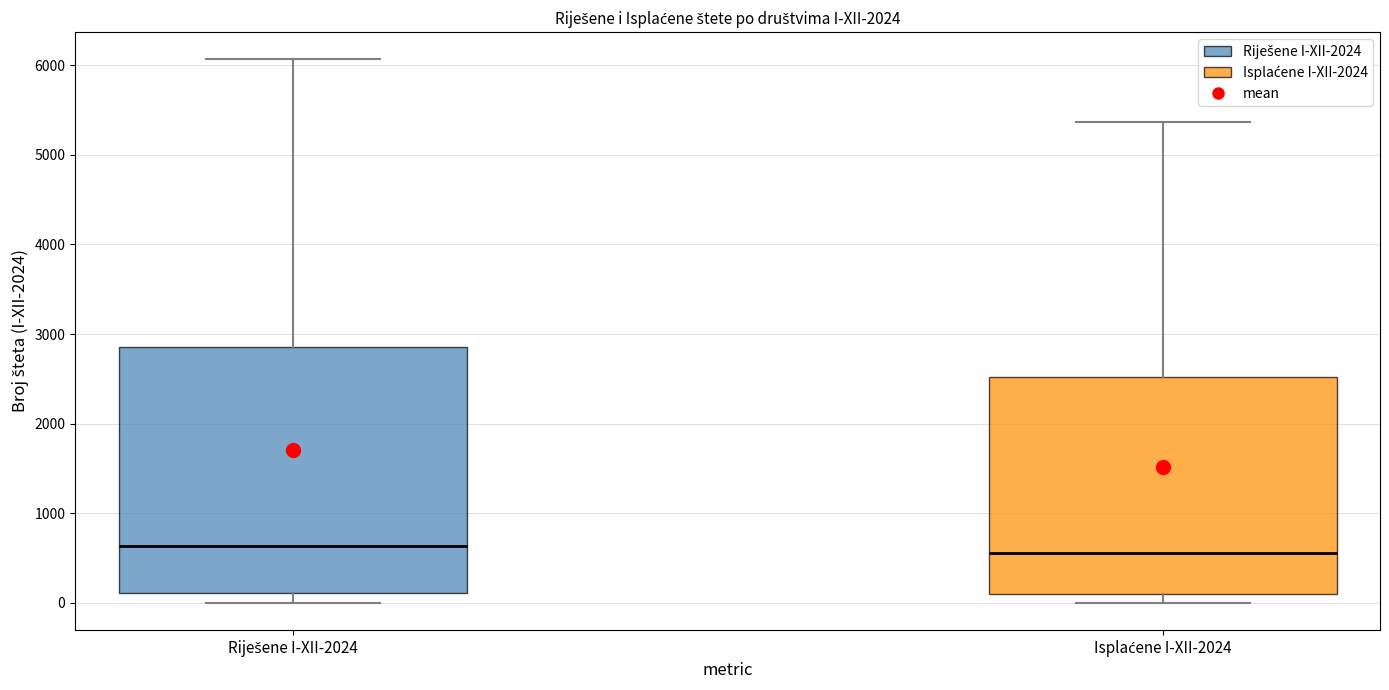

Reading left to right, transcribe this box plot: for each box, give where its median line is, the range the box spans, and where its two whiskers end, as read against the y-axis. The values are not printed on the chart, so give them approximately, as read against the axis.

Riješene I-XII-2024: median 600, box 100 to 2900, whiskers 0 to 6100
Isplaćene I-XII-2024: median 600, box 100 to 2500, whiskers 0 to 5400